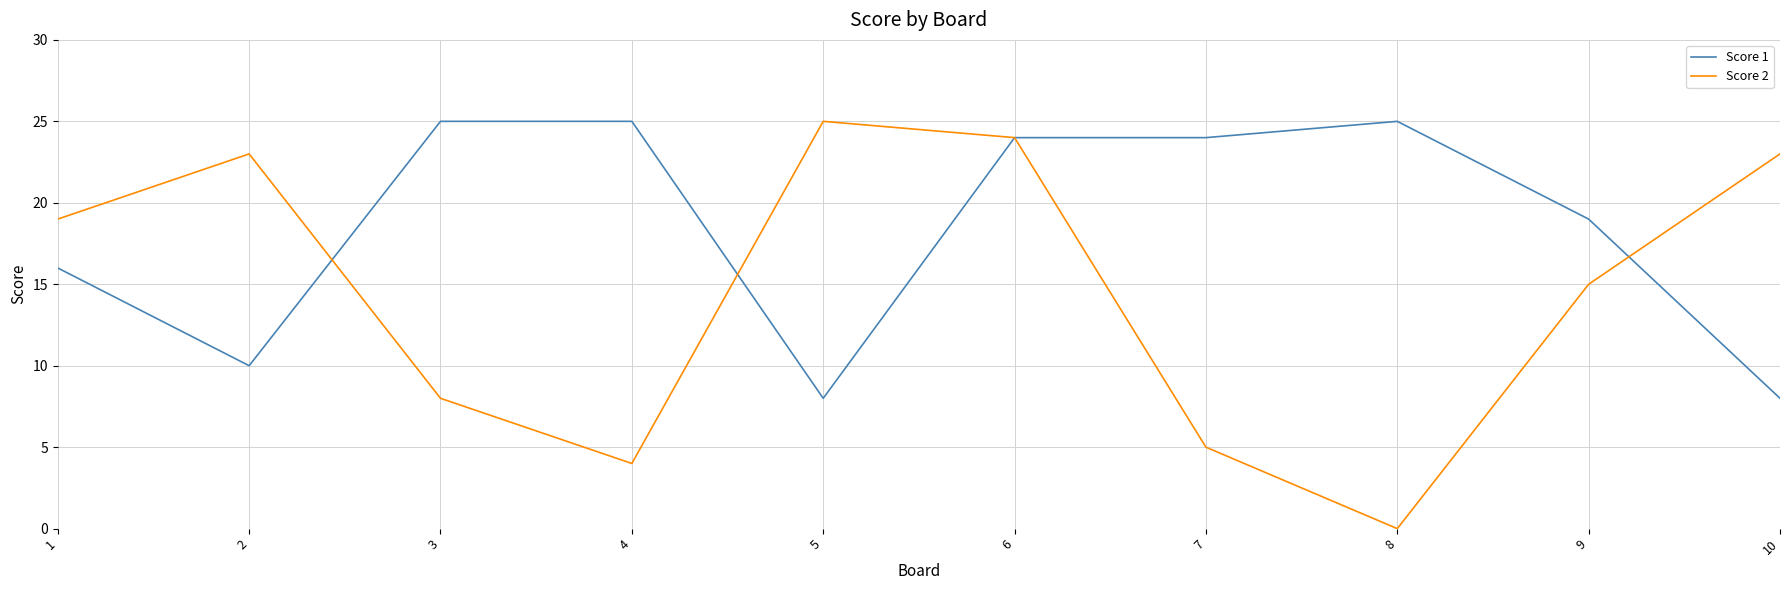

The Score 2 series shows 4 at 4. True or false?

True